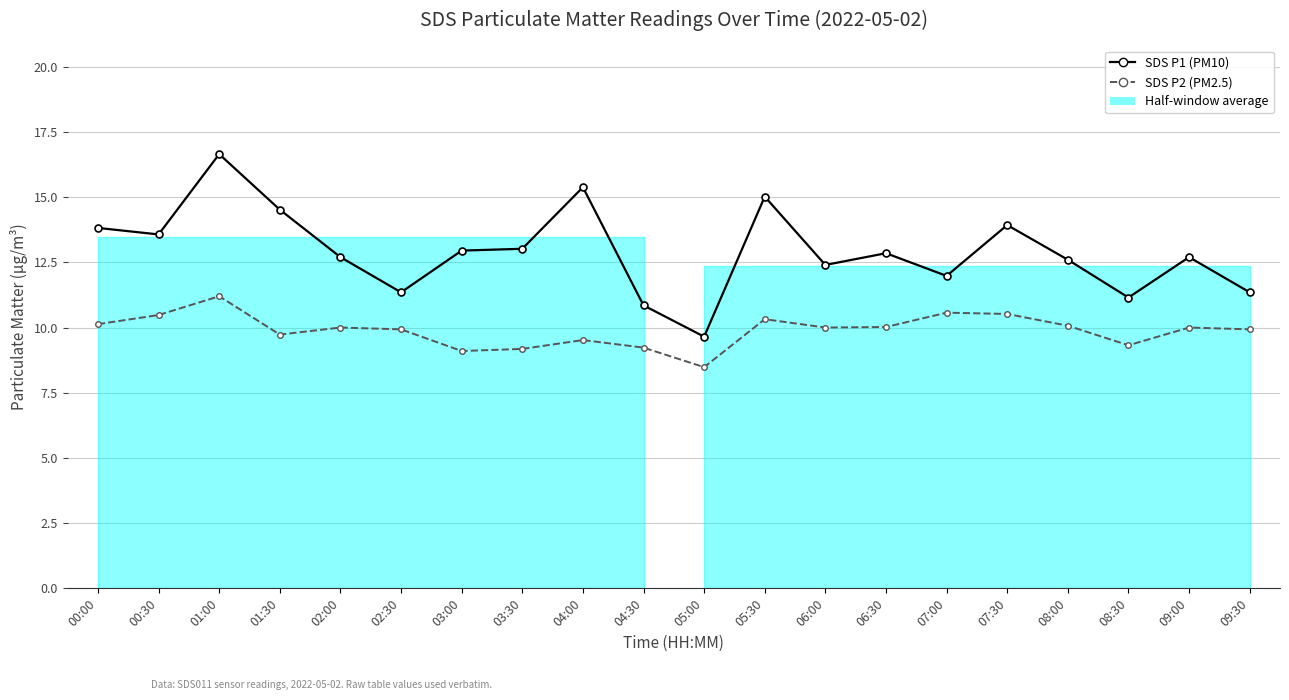

List the labels in order of SDS P1 (PM10) value, smallest first.

05:00, 04:30, 08:30, 02:30, 09:30, 07:00, 06:00, 08:00, 02:00, 09:00, 06:30, 03:00, 03:30, 00:30, 00:00, 07:30, 01:30, 05:30, 04:00, 01:00